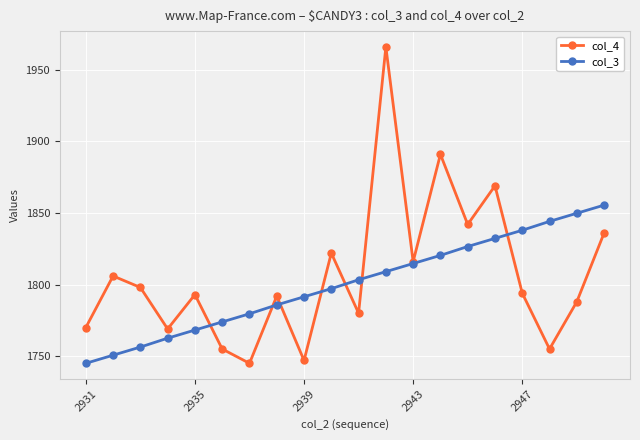

Which series ends up on top after the final intersection of col_4 and col_3?

col_3